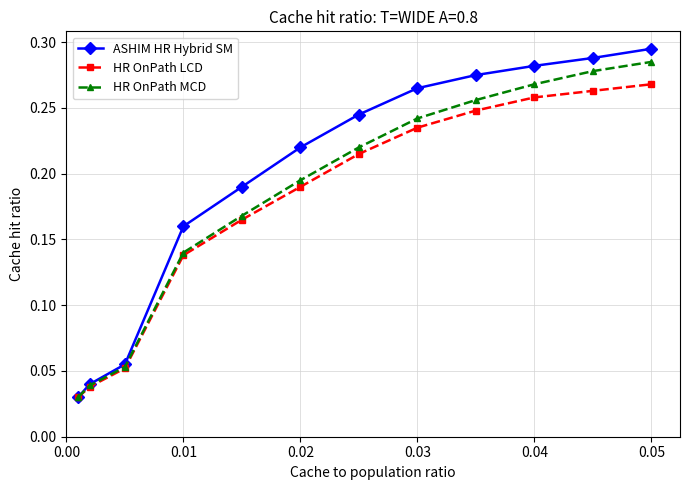

How many HR OnPath MCD values are between 0 and 1?

12